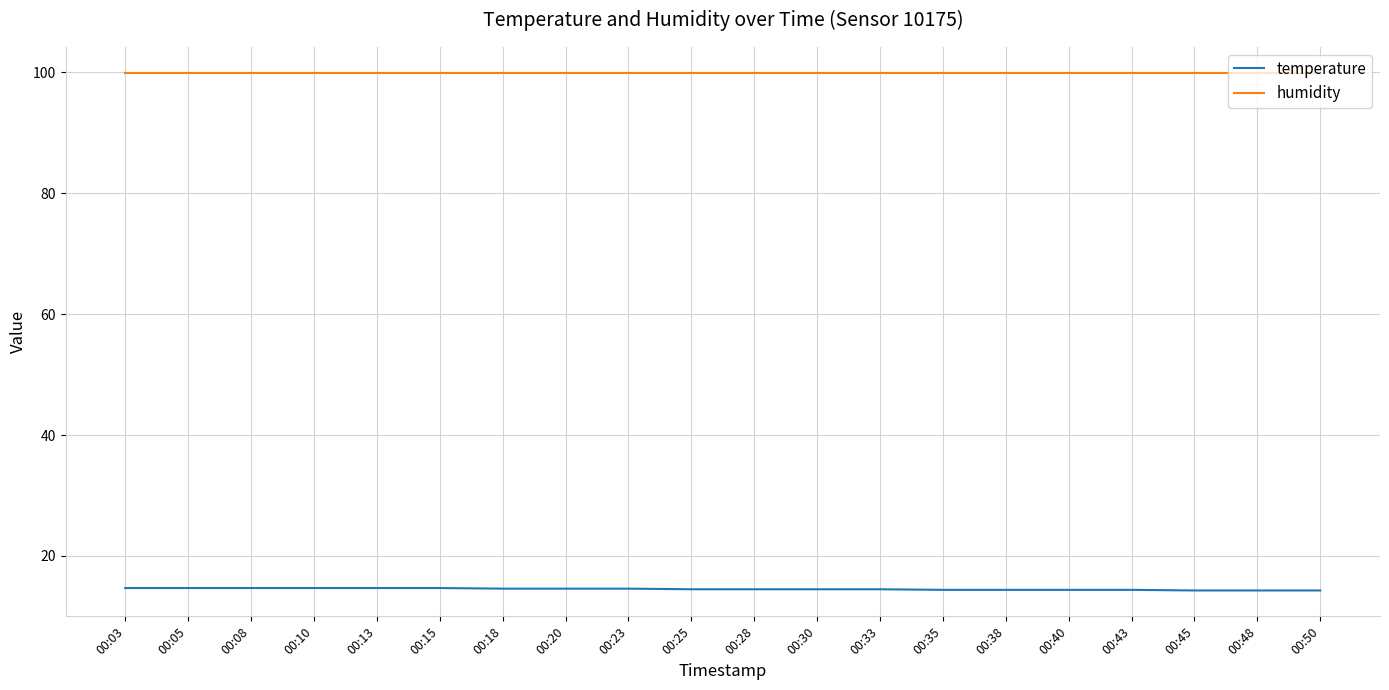

What is the total value across all series at 00:33?

114.4